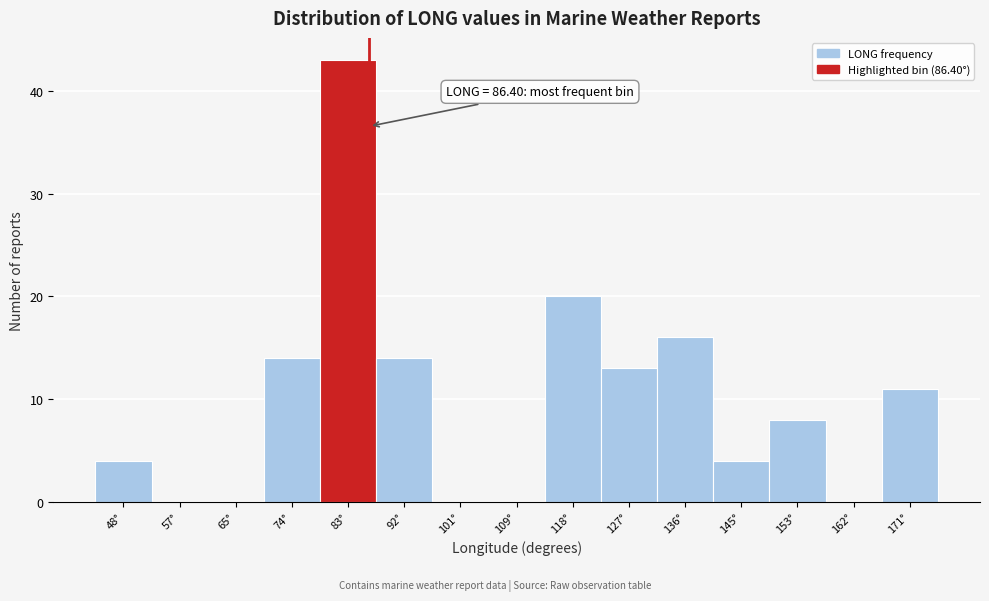

Which range on the x-axis has the tallest bar?

79 to 87